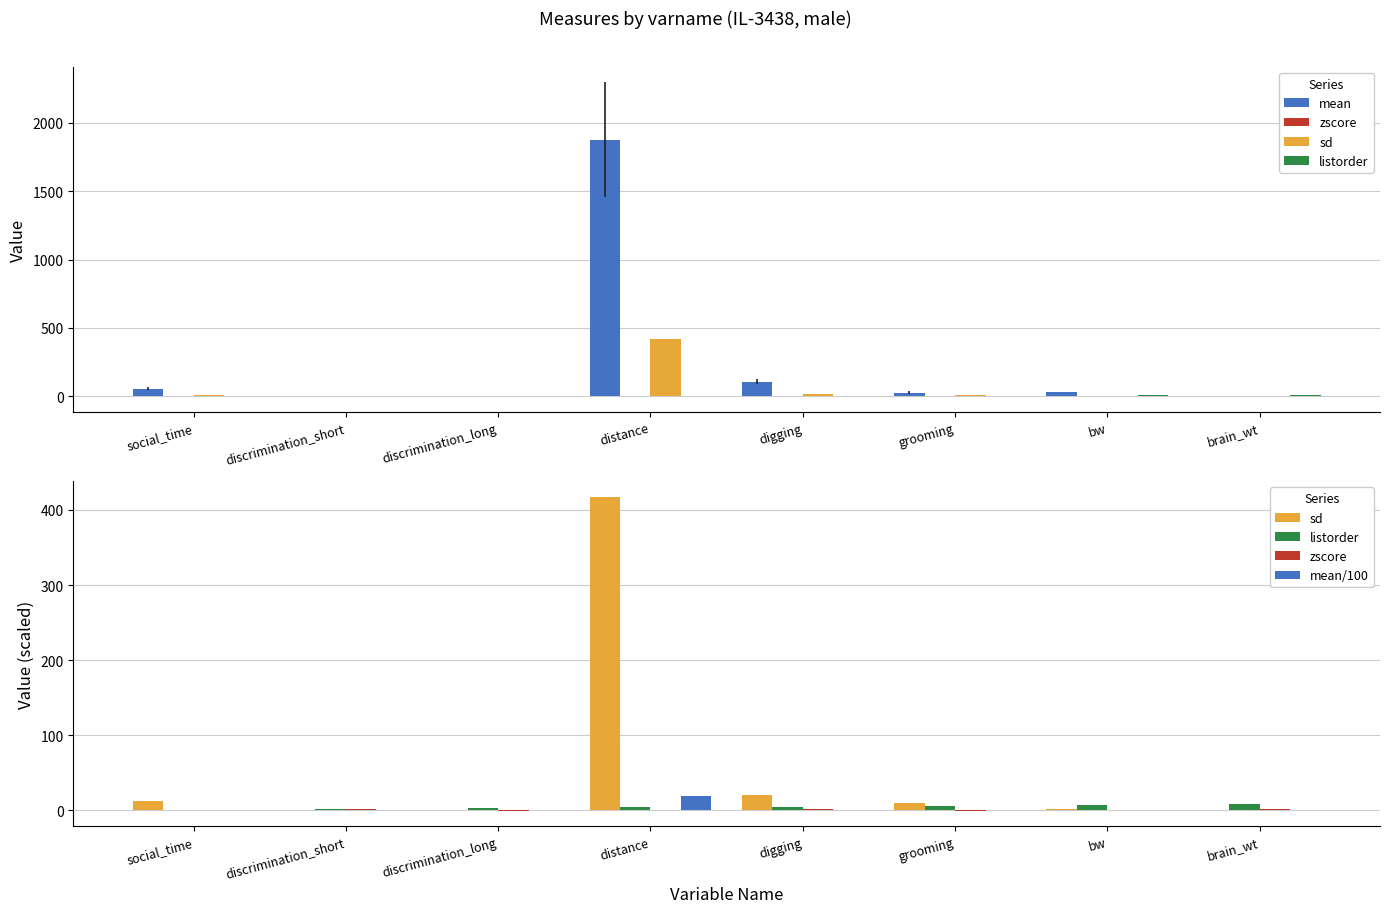

Which series has the widest spread of values?

mean